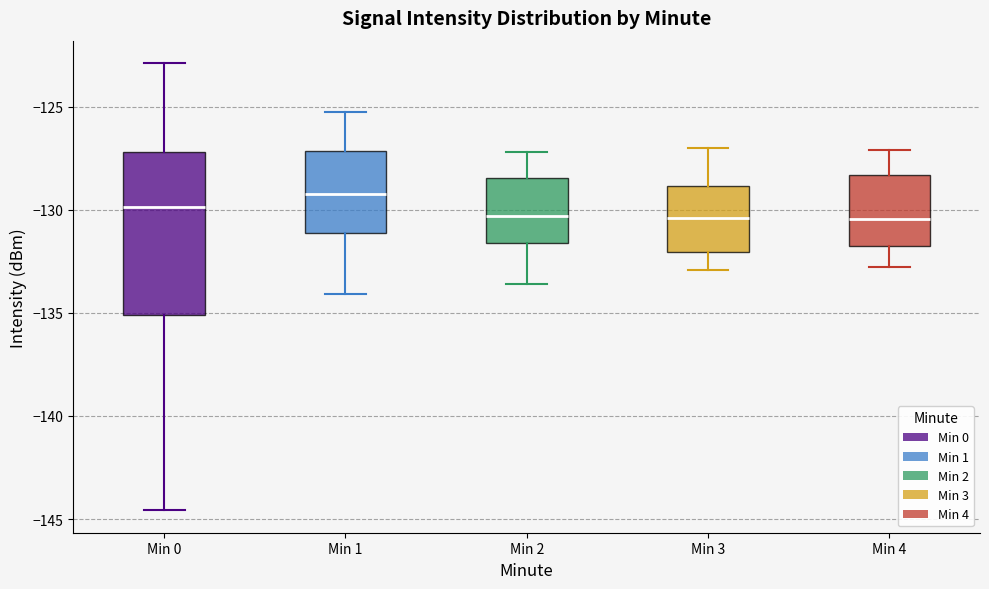

Reading left to right, read every box against the y-axis: the position of its median line, the range the box covers, and the ends of its whiskers. The values are not printed on the chart, so give them approximately, as read against the axis.

Min 0: median -130.0, box -135.0 to -127.0, whiskers -144.5 to -123.0
Min 1: median -129.0, box -131.0 to -127.0, whiskers -134.0 to -125.5
Min 2: median -130.5, box -131.5 to -128.5, whiskers -133.5 to -127.0
Min 3: median -130.5, box -132.0 to -129.0, whiskers -133.0 to -127.0
Min 4: median -130.5, box -132.0 to -128.5, whiskers -133.0 to -127.0